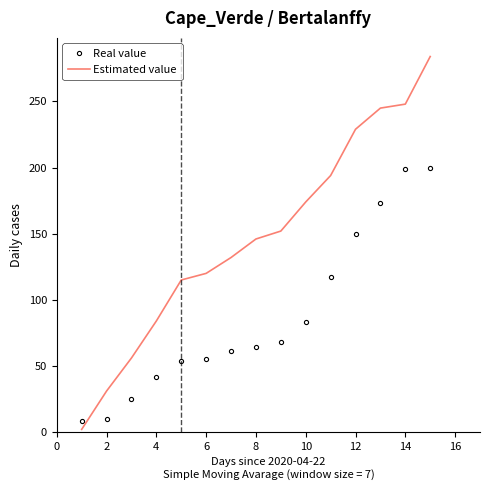

Which series ends up on top after the final intersection of Estimated value and Real value?

Estimated value